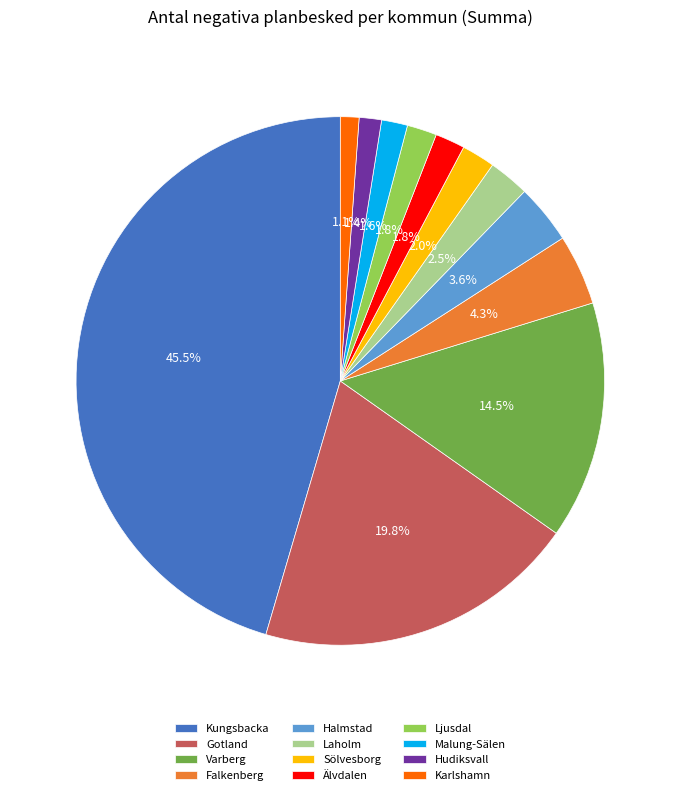

True or false: Karlshamn accounts for 1% of the total.

True